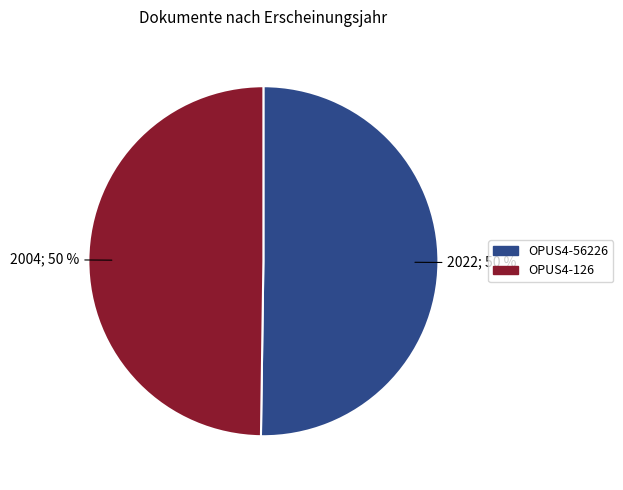

What is the ratio of the value at OPUS4-56226 to the value at OPUS4-126?

1.0